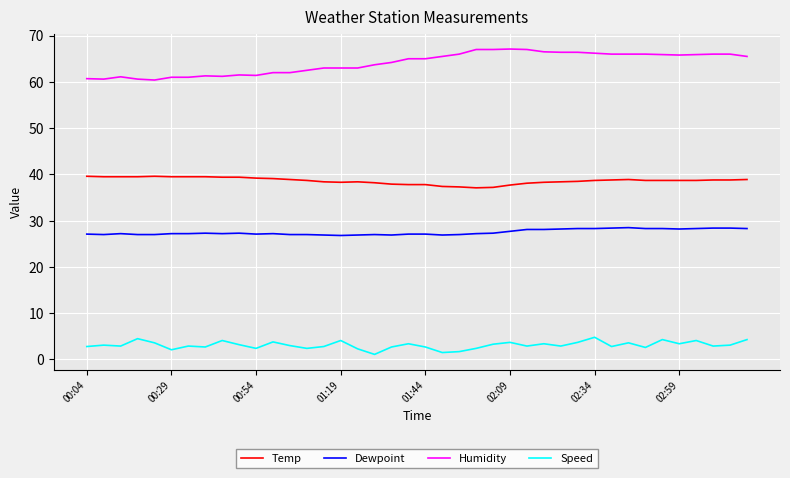

Rank the series by their maximum value, from highest to lowest.

Humidity, Temp, Dewpoint, Speed